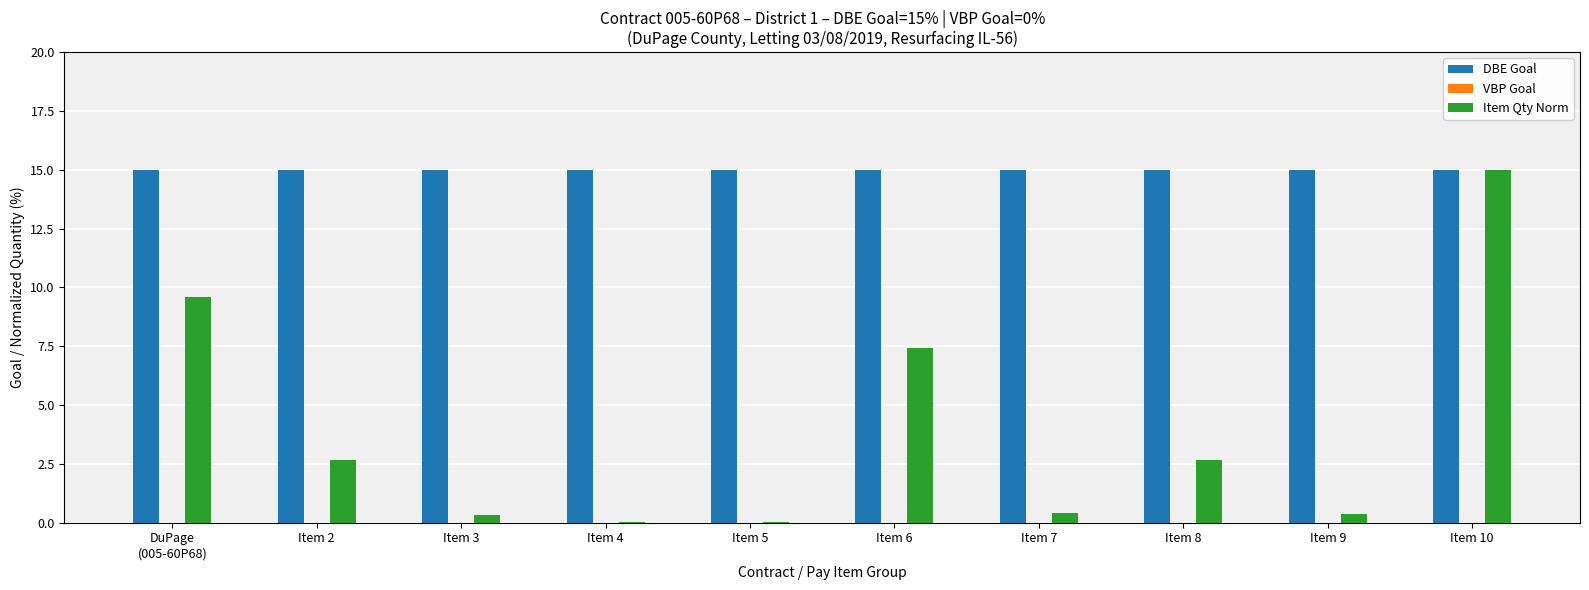

Is it true that DBE Goal equals 15.0 at Item 5?

True